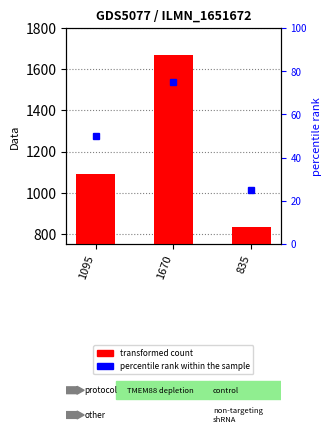

At which category does the chart reach its peak across all series?

1670